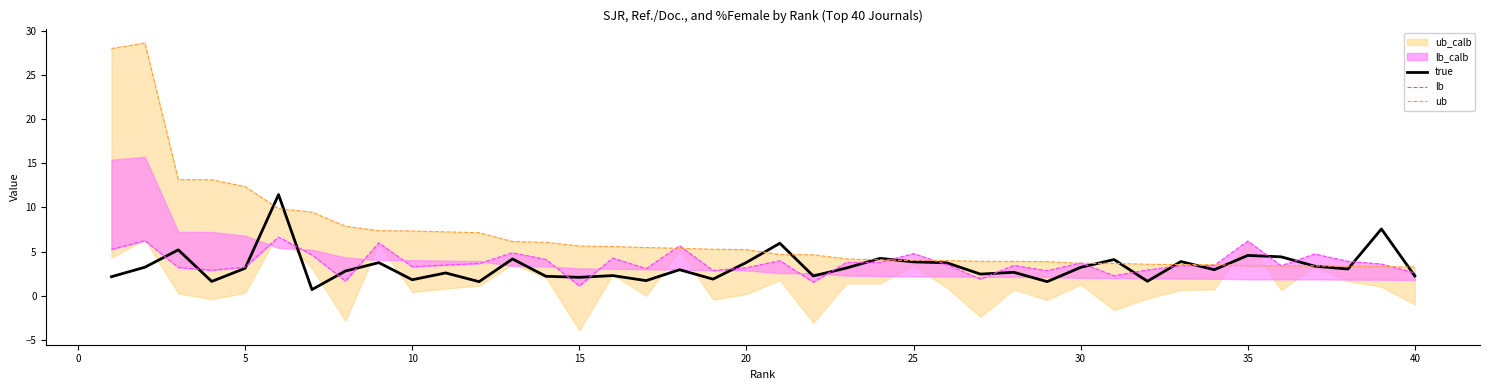

At how many categories does at least one series exceed 10?

6